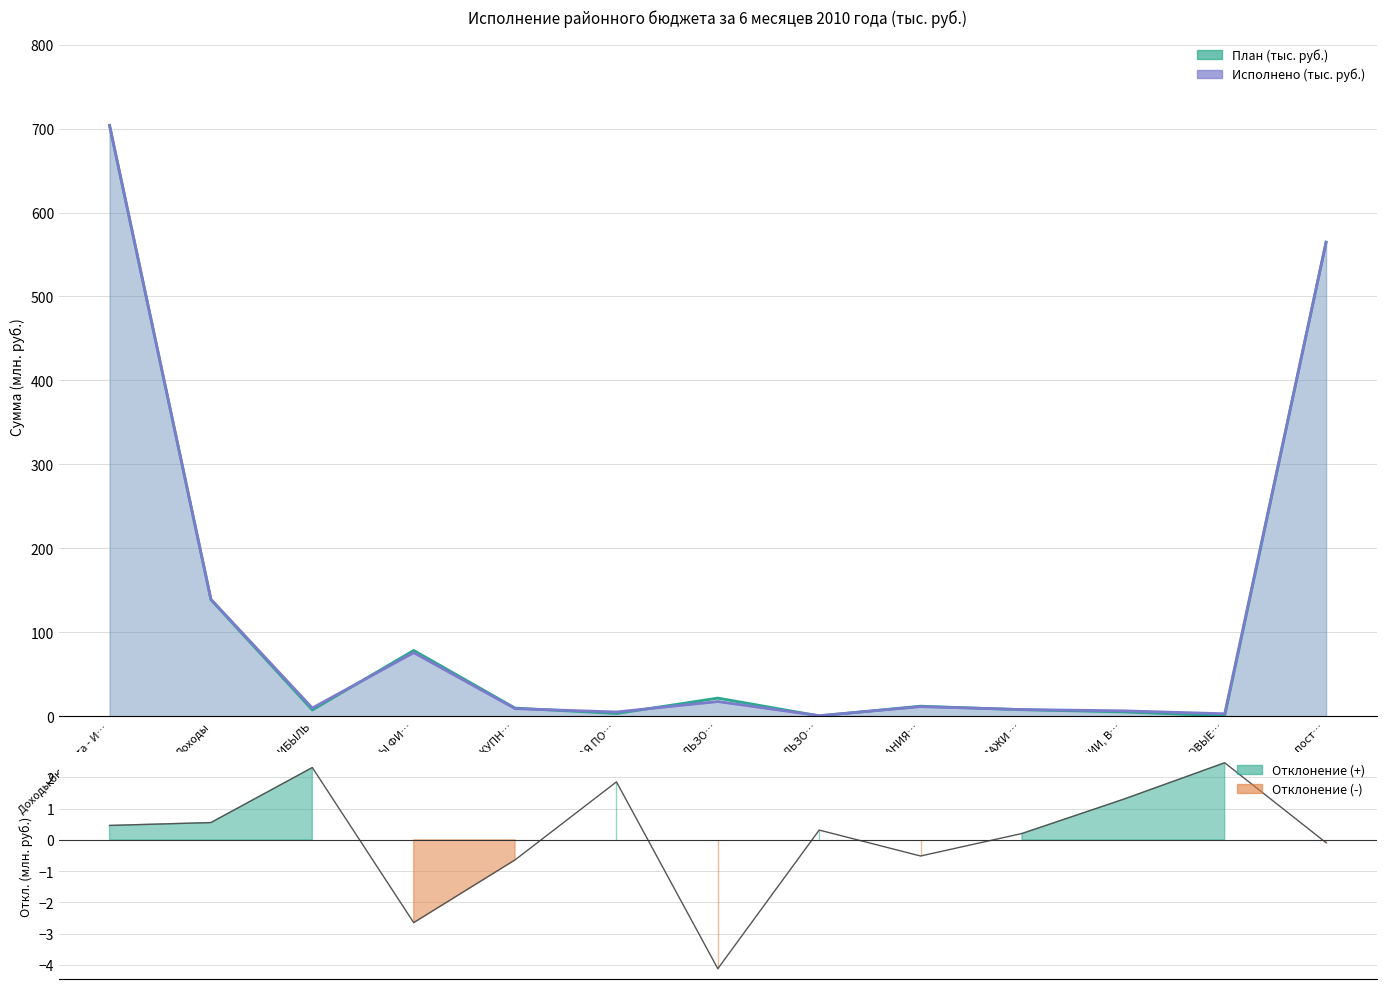

What position from the left is ДОХОДЫ ОТ ИСПОЛЬЗО…?

7